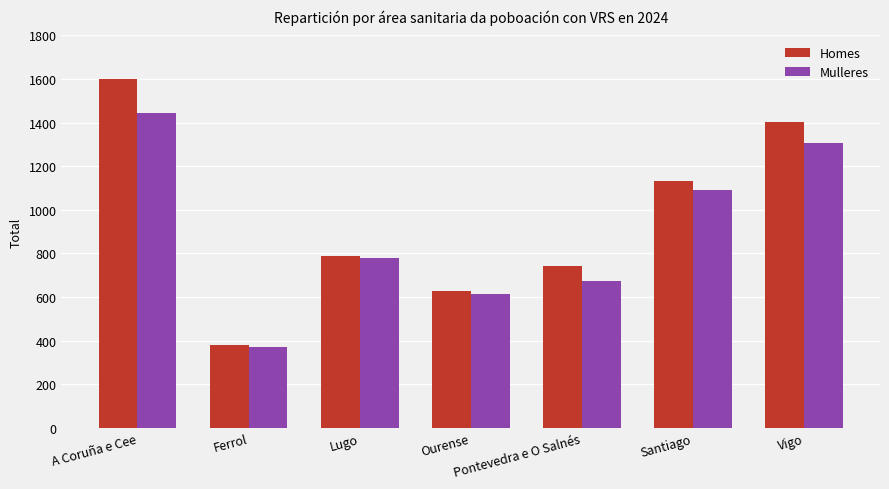

At which label is Homes closest to 989?

Santiago